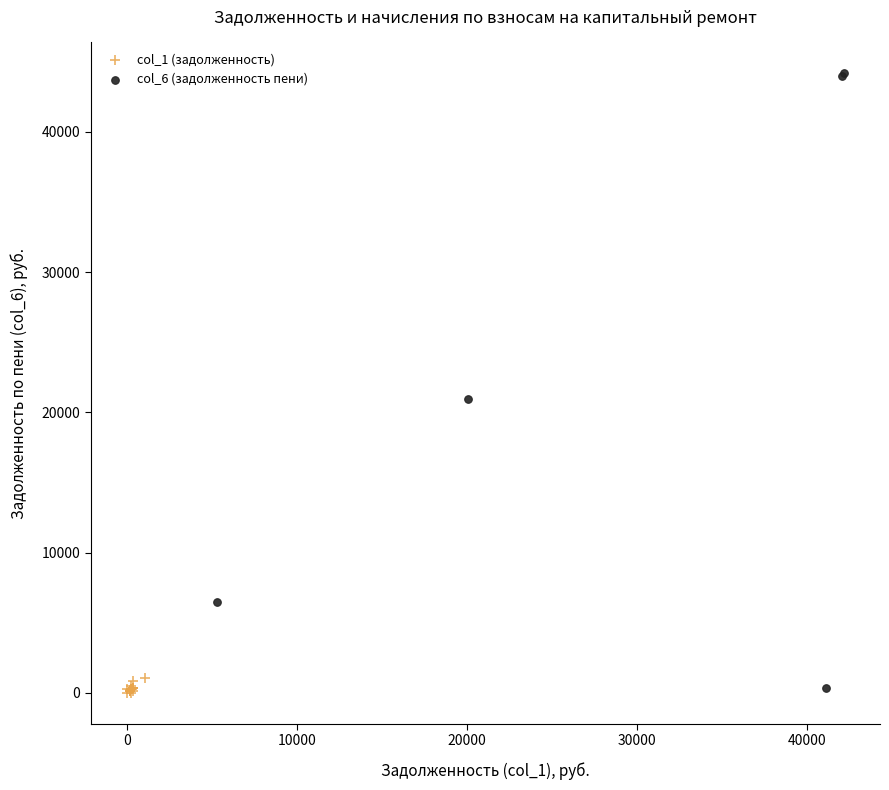

What are all the series names shown in the legend?

col_1 (задолженность), col_6 (задолженность пени)